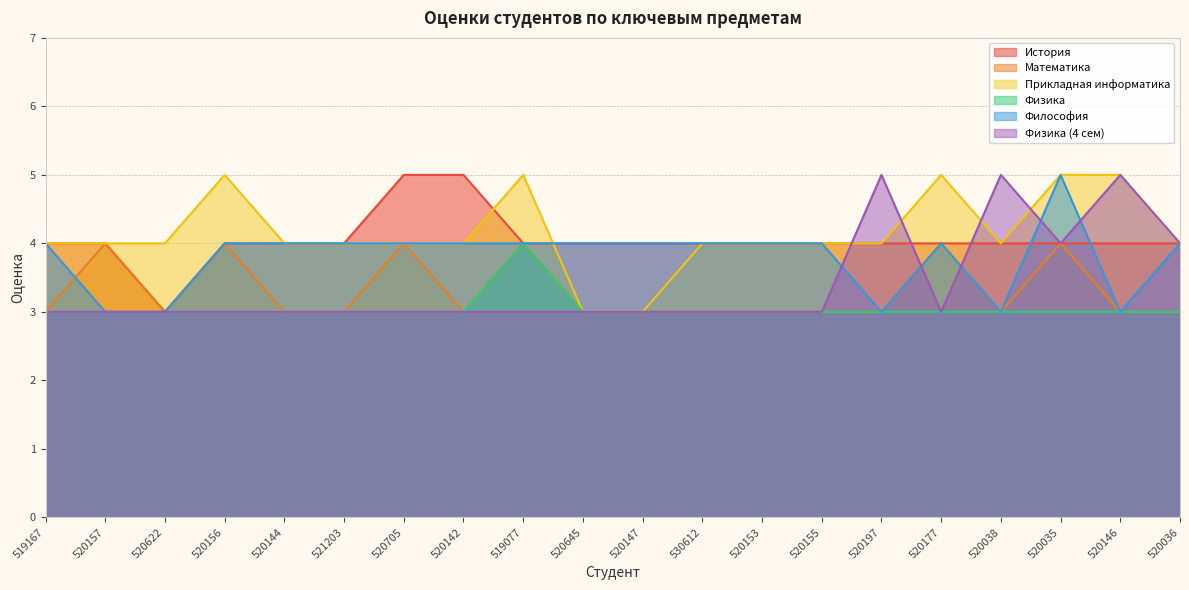

Reading left to right, transcribe all the data shown in this chart.

История: 519167=4	520157=4	520622=3	520156=4	520144=4	521203=4	520705=5	520142=5	519077=4	520645=4	520147=4	530612=4	520153=4	520155=4	520197=4	520177=4	520038=4	520035=4	520146=4	520036=4
Математика: 519167=3	520157=4	520622=3	520156=4	520144=3	521203=3	520705=4	520142=3	519077=4	520645=3	520147=3	530612=3	520153=3	520155=3	520197=3	520177=4	520038=3	520035=4	520146=3	520036=3
Прикладная информатика: 519167=4	520157=4	520622=4	520156=5	520144=4	521203=4	520705=4	520142=4	519077=5	520645=3	520147=3	530612=4	520153=4	520155=4	520197=4	520177=5	520038=4	520035=5	520146=5	520036=4
Физика: 519167=3	520157=3	520622=3	520156=3	520144=3	521203=3	520705=3	520142=3	519077=4	520645=3	520147=3	530612=3	520153=3	520155=3	520197=3	520177=3	520038=3	520035=3	520146=3	520036=3
Философия: 519167=4	520157=3	520622=3	520156=4	520144=4	521203=4	520705=4	520142=4	519077=4	520645=4	520147=4	530612=4	520153=4	520155=4	520197=3	520177=4	520038=3	520035=5	520146=3	520036=4
Физика (4 сем): 519167=3	520157=3	520622=3	520156=3	520144=3	521203=3	520705=3	520142=3	519077=3	520645=3	520147=3	530612=3	520153=3	520155=3	520197=5	520177=3	520038=5	520035=4	520146=5	520036=4